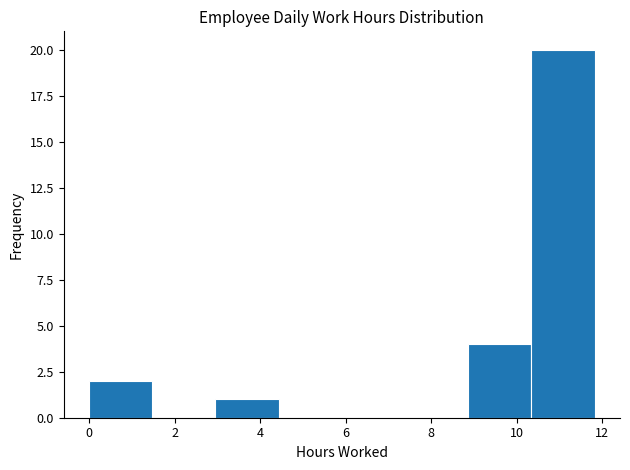

Reading left to right, transcribe this chart: for each bar, give the range it covers on the x-axis and its height. Neither the bar edges nor the heights are printed on the chart, so give them approximately, as read against the axes.

0.0 to 1.4: 2
1.4 to 3.0: 0
3.0 to 4.4: 1
4.4 to 6.0: 0
6.0 to 7.4: 0
7.4 to 8.8: 0
8.8 to 10.4: 4
10.4 to 11.8: 20